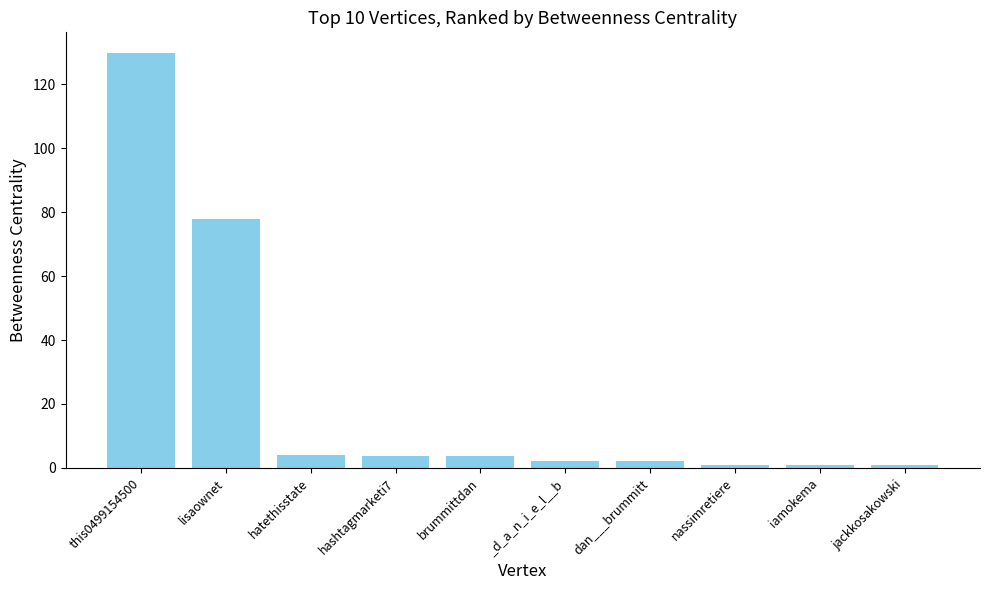

What is the ratio of the value at nassimretiere to the value at _d_a_n_i_e_l__b?

0.5